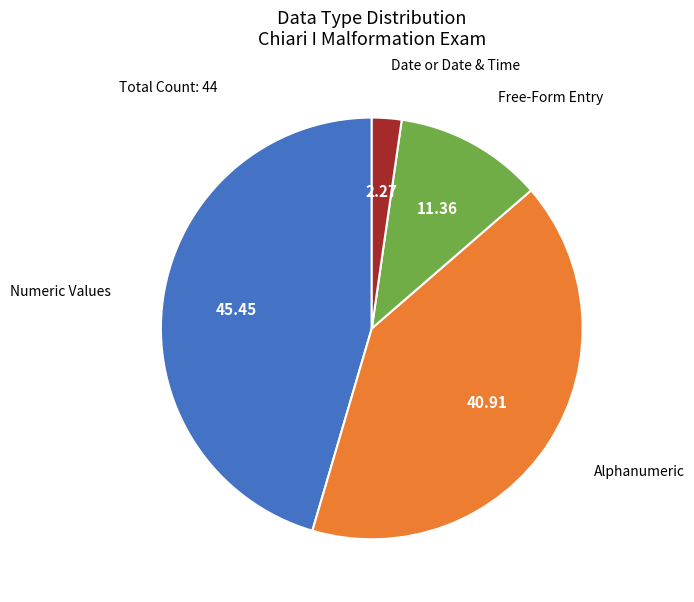

Is there any slice that represents more than half of the pie?

No